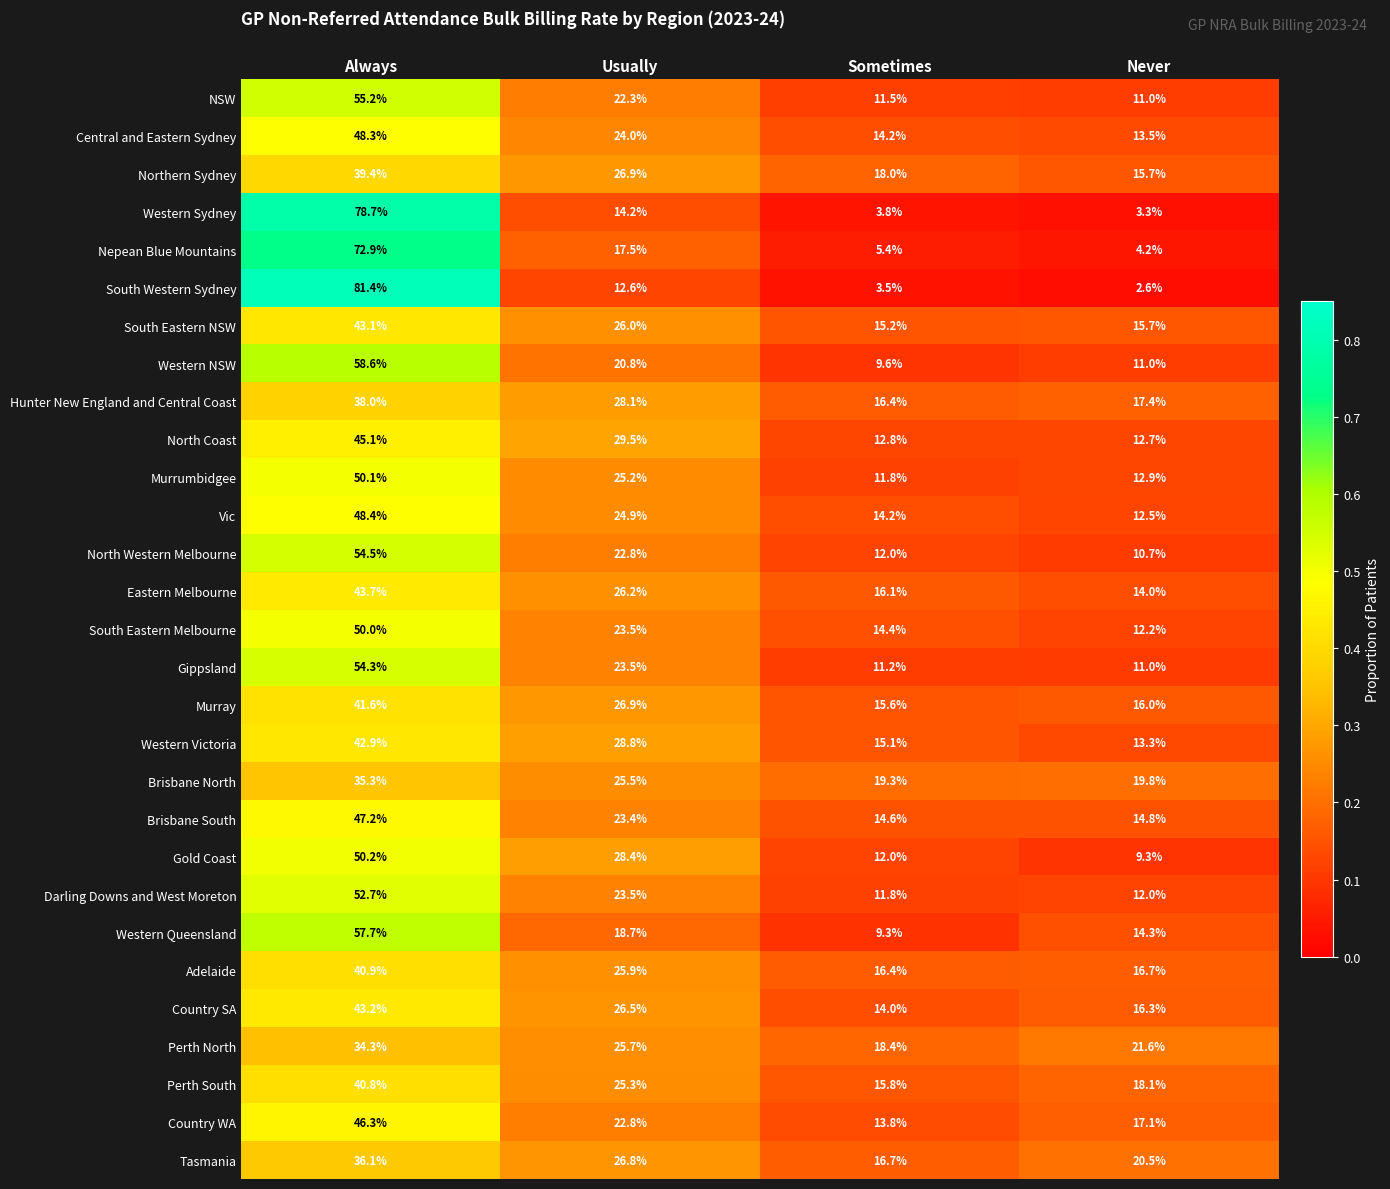

Read the Nepean Blue Mountains value at Always.

72.9